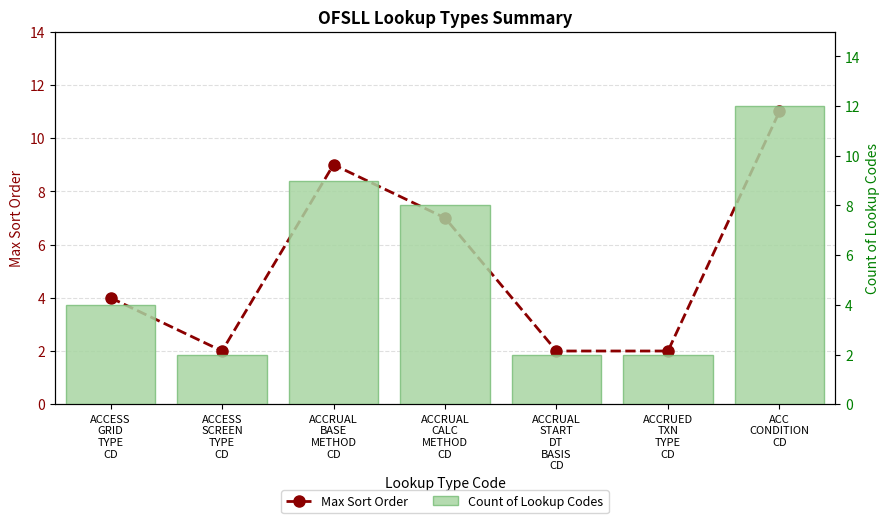

The Max Sort Order series shows 3 at ACCRUAL
START
DT
BASIS
CD. True or false?

False